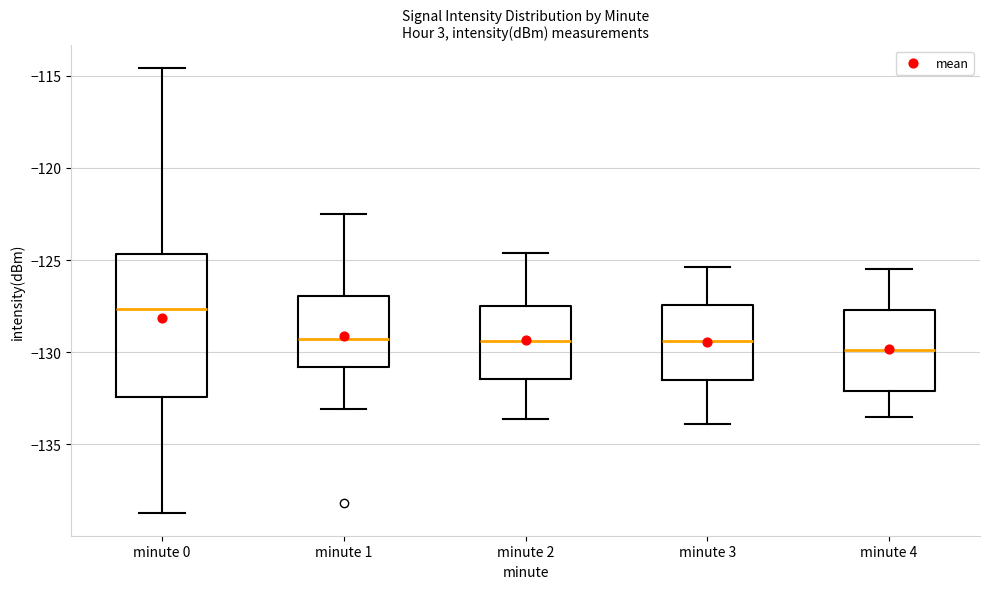

Reading left to right, read every box against the y-axis: the position of its median line, the range the box covers, and the ends of its whiskers. The values are not printed on the chart, so give them approximately, as read against the axis.

minute 0: median -127.5, box -132.5 to -124.5, whiskers -138.5 to -114.5
minute 1: median -129.5, box -131.0 to -127.0, whiskers -133.0 to -122.5
minute 2: median -129.5, box -131.5 to -127.5, whiskers -133.5 to -124.5
minute 3: median -129.5, box -131.5 to -127.5, whiskers -134.0 to -125.5
minute 4: median -130.0, box -132.0 to -127.5, whiskers -133.5 to -125.5